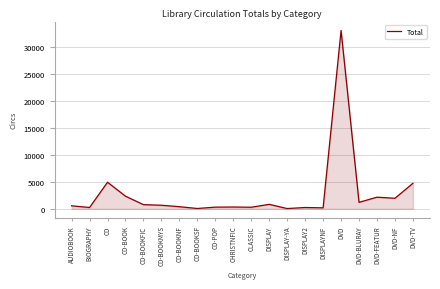

What is the maximum value shown in the chart?

33044